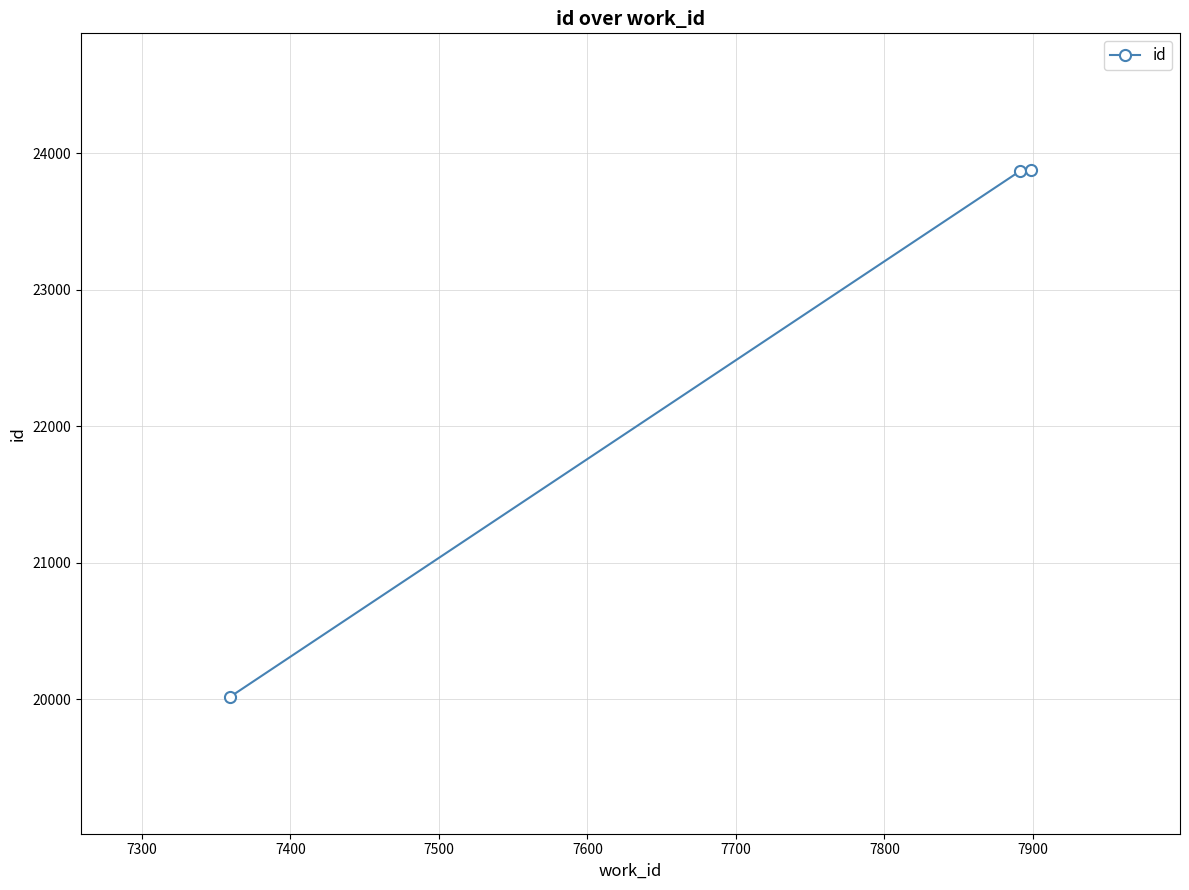

What is the value of the 3rd point from the left?

23879